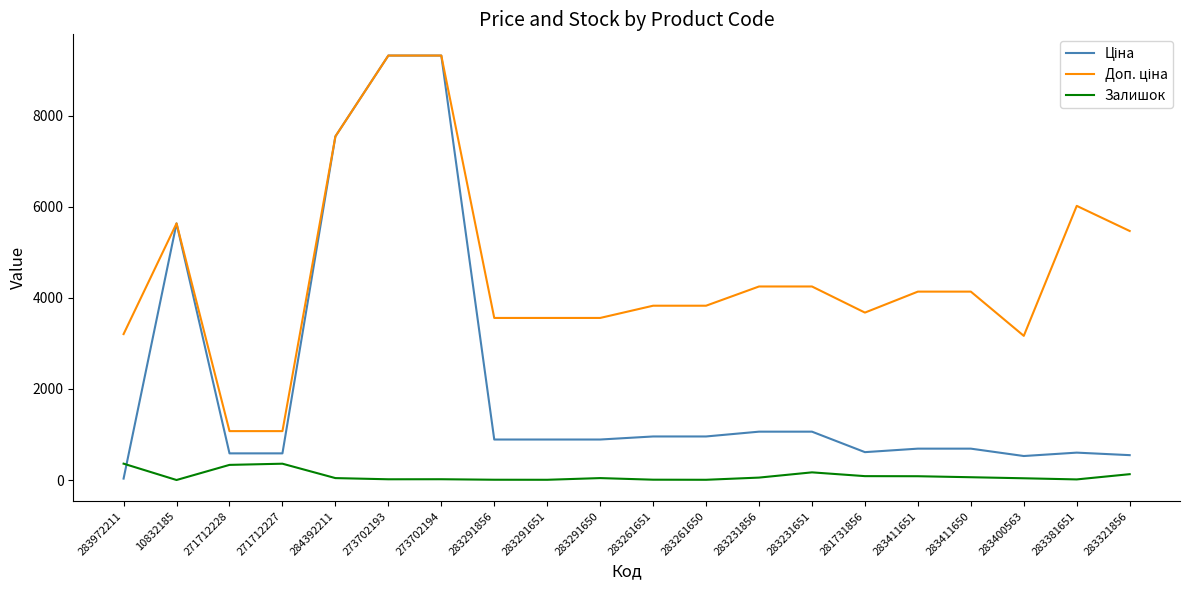

What is the total value across all series at 283231651?

5482.2